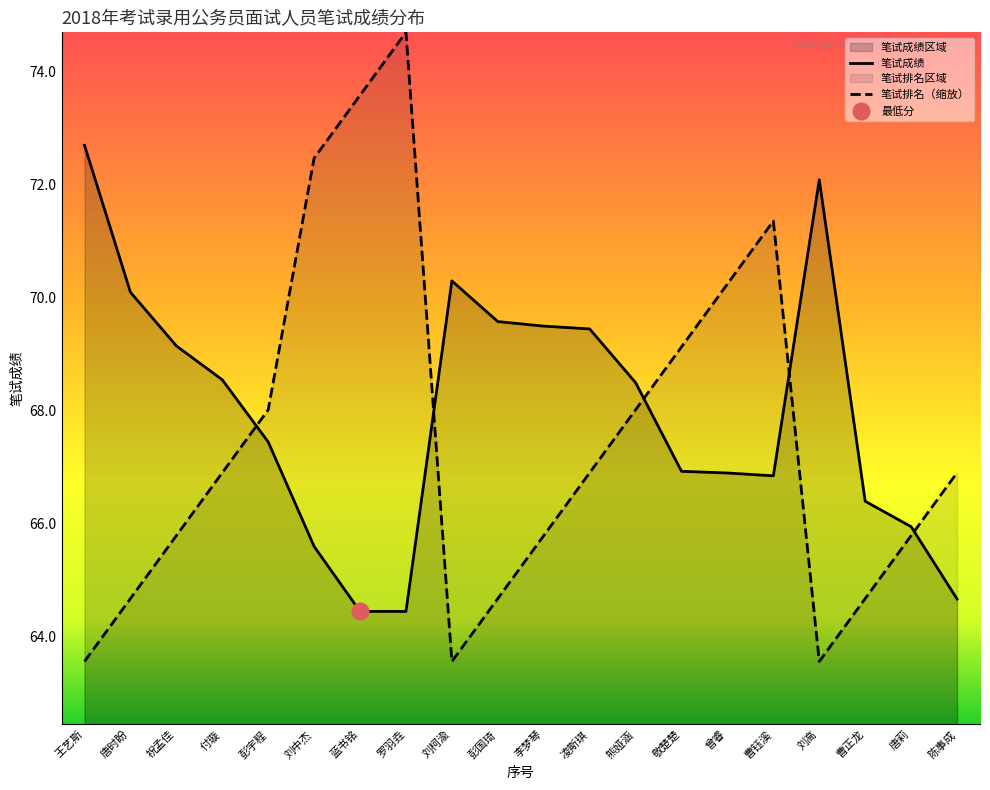

What is the average value of the 笔试成绩 series?

68.0